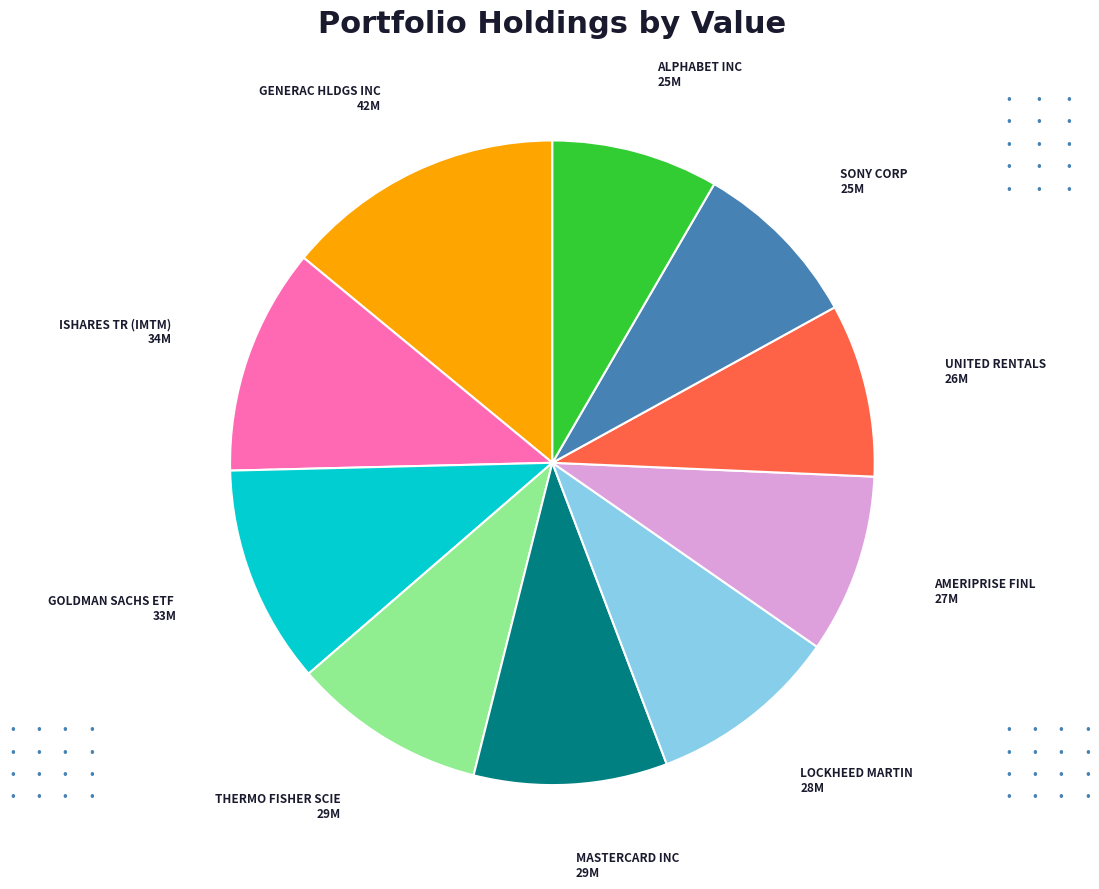

Is there any slice that represents more than half of the pie?

No